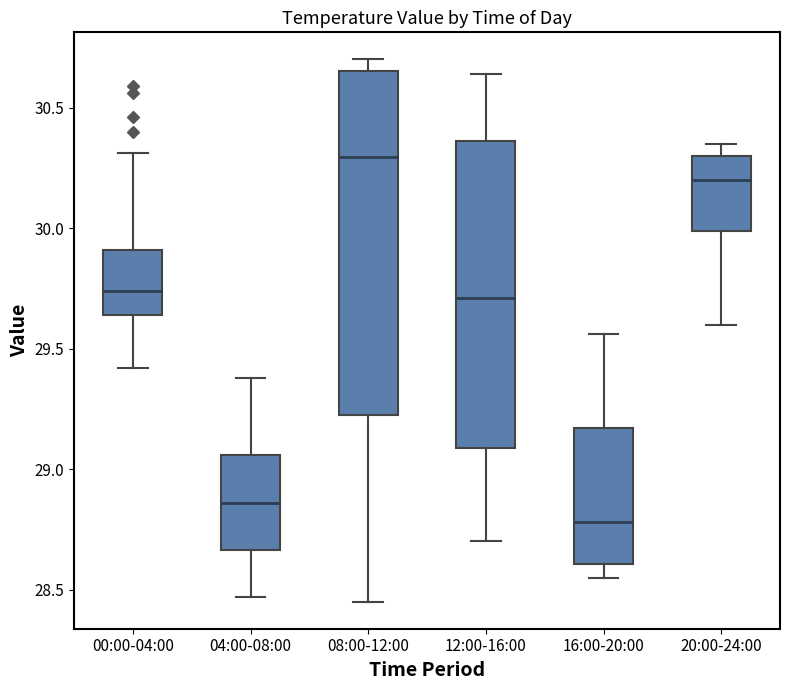

Which box's median line is the lowest?

16:00-20:00